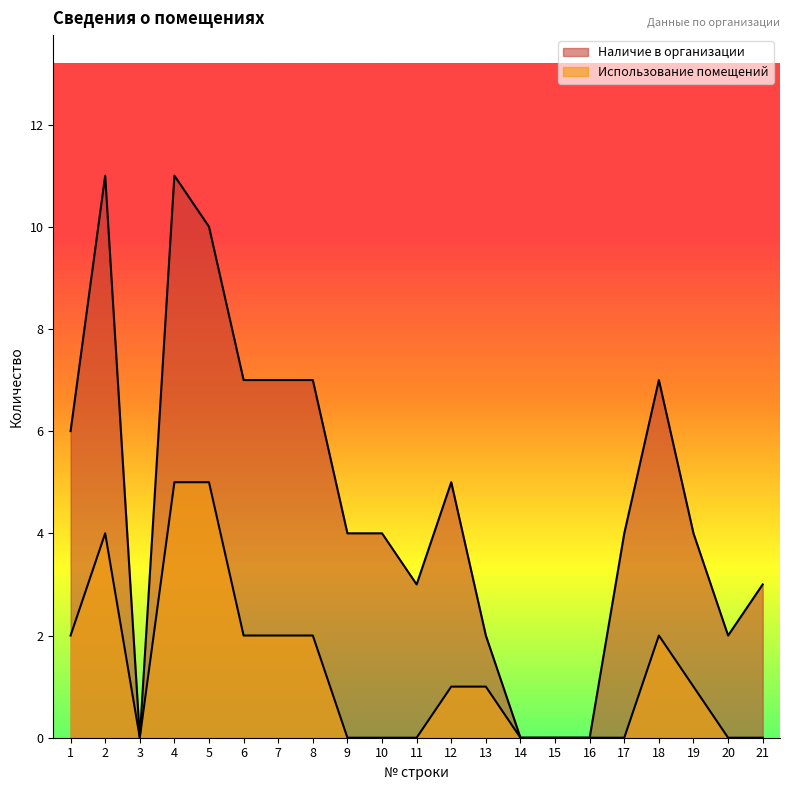

What is the average value of the Использование помещений series?

1